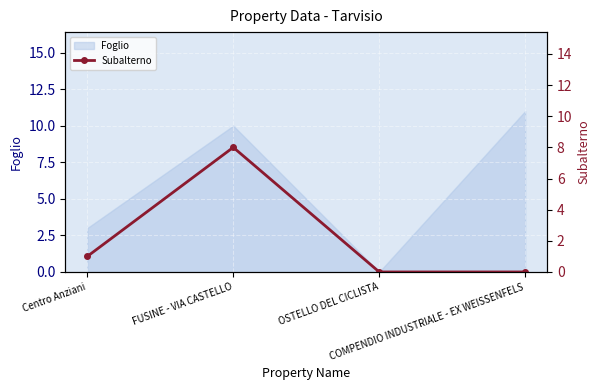

True or false: Foglio has more than 1 points higher than both neighbors.

False